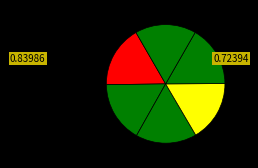

Count the number of slices in the pie.

6